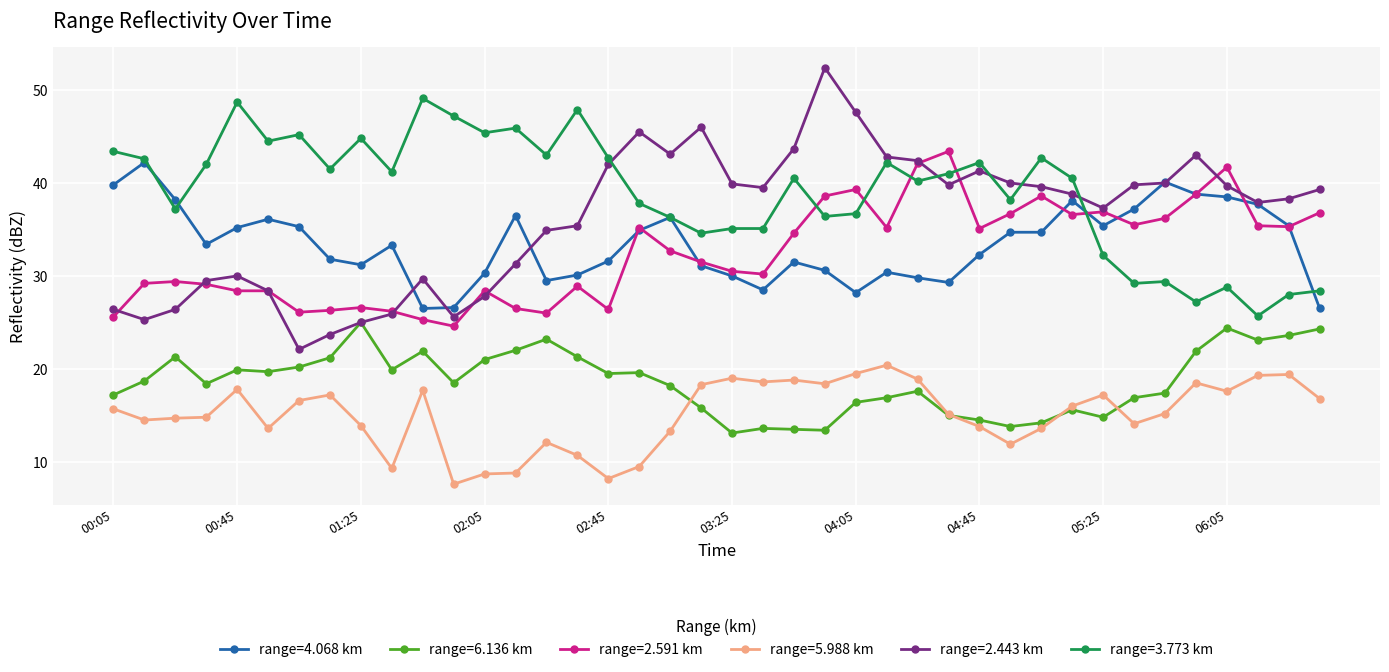

What is the maximum value for range=2.591 km?

43.4